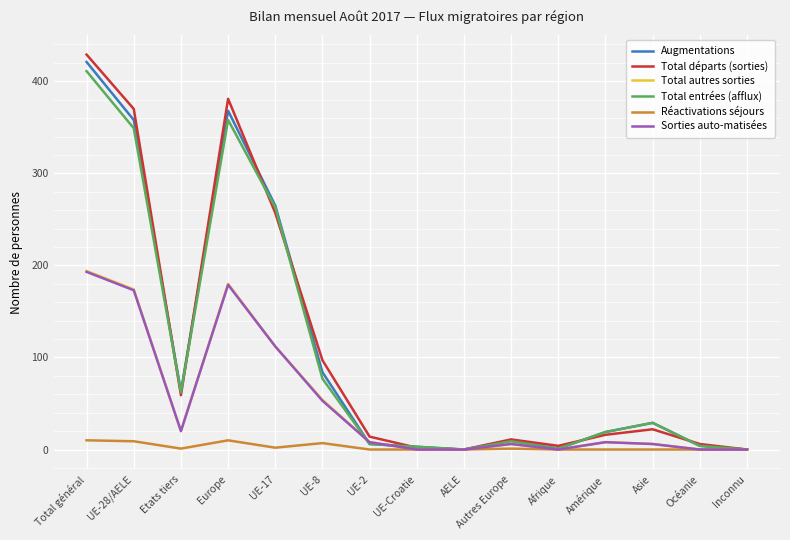

True or false: Sorties auto-matisées has a value of 87 at Océanie.

False